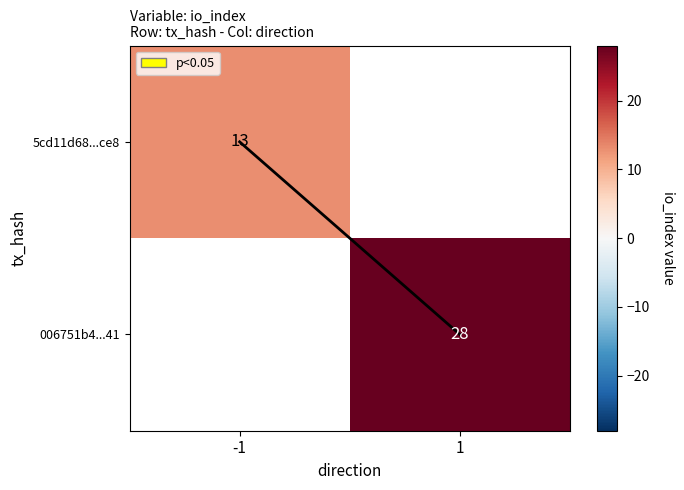

Which category has the highest value across all series?

1